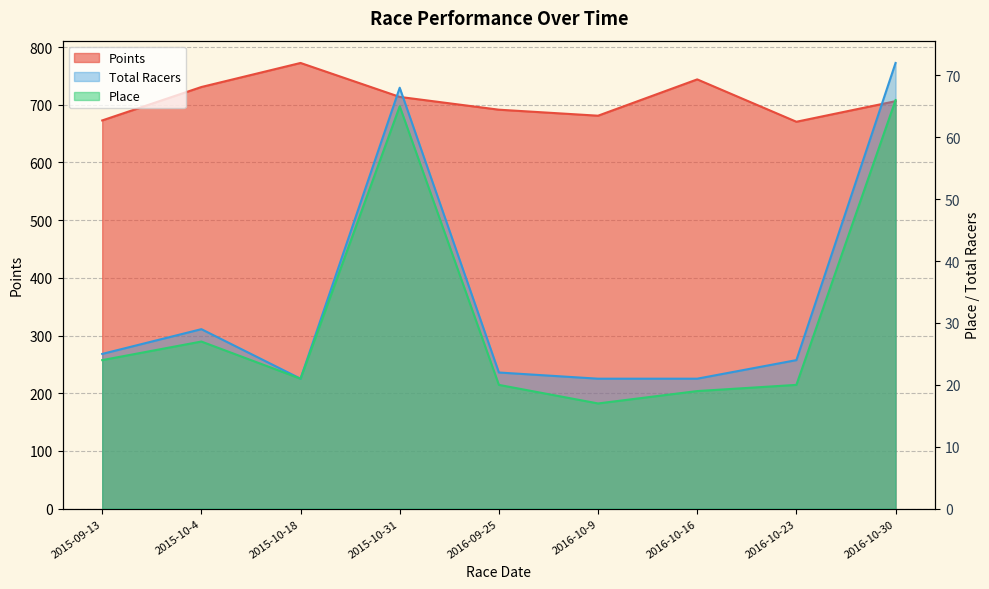

How many values in the Points series exceed 706?

5